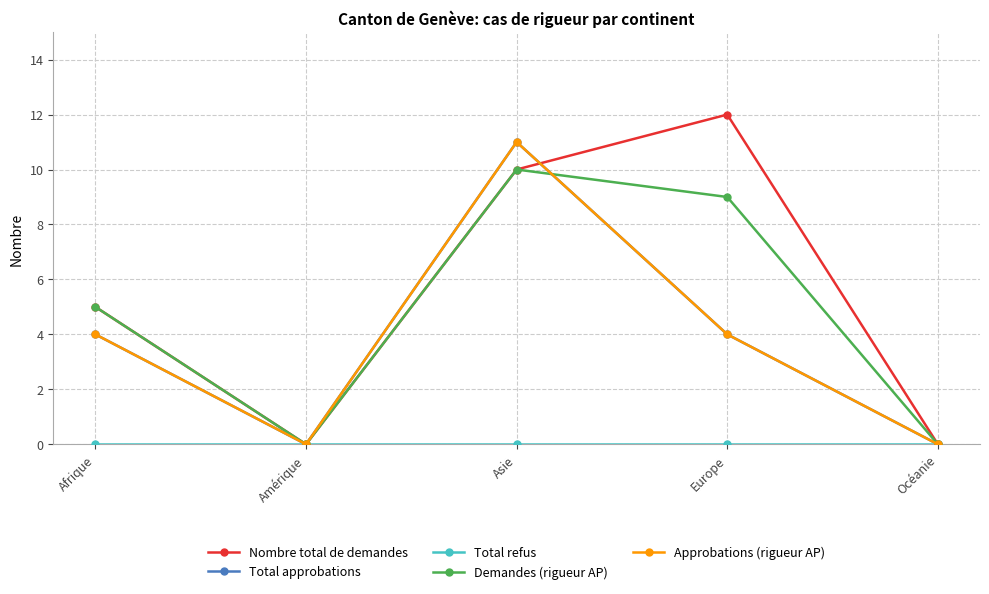

The value of Demandes (rigueur AP) at Océanie is 0. True or false?

True